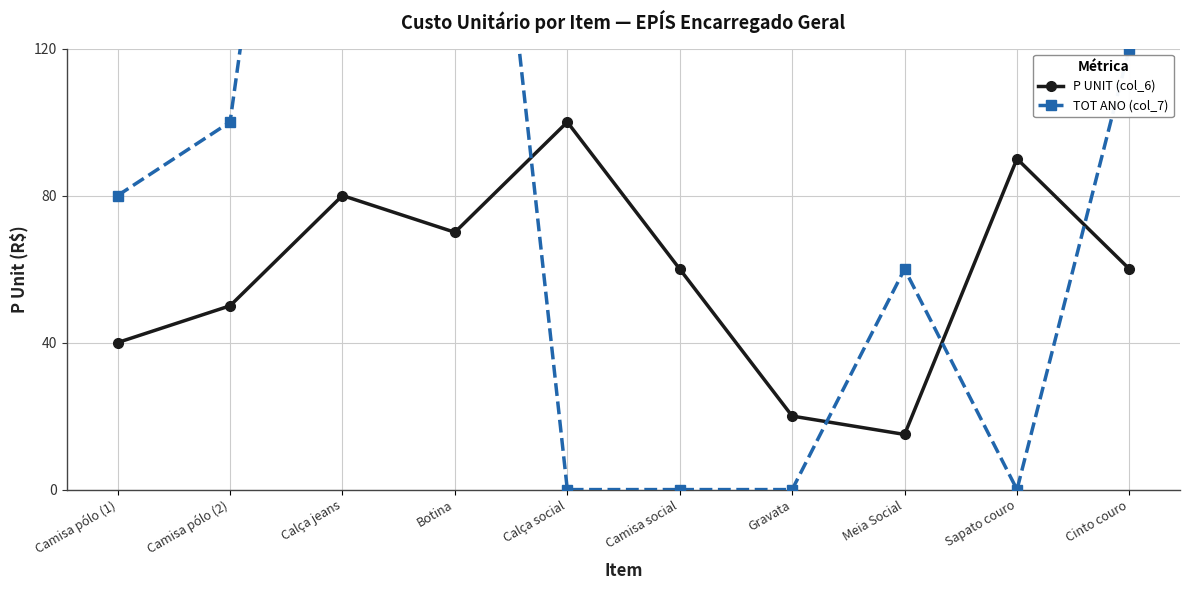

What is the label of the 5th point from the left?

Calça social